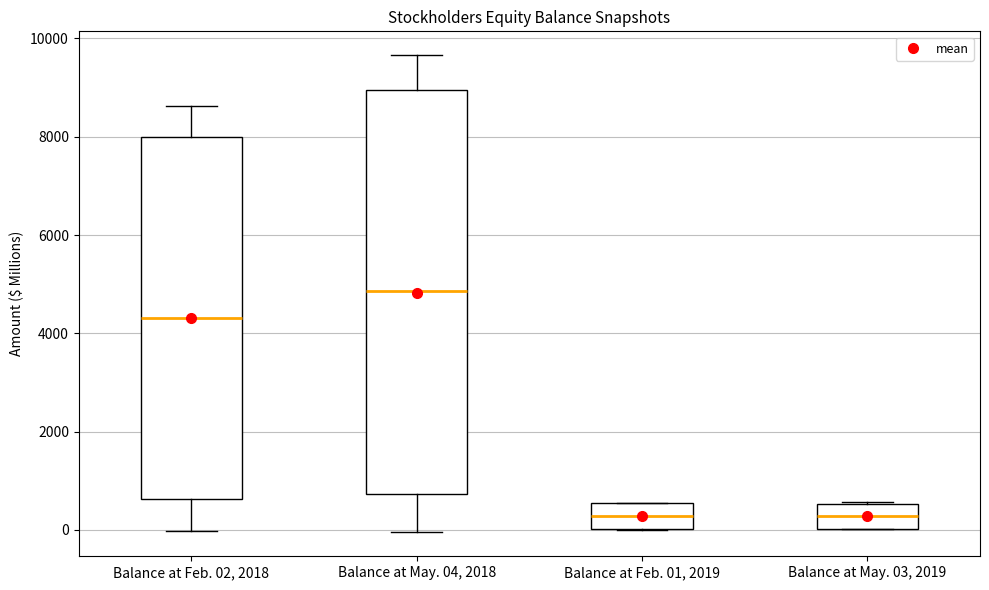

Reading left to right, read every box against the y-axis: the position of its median line, the range the box covers, and the ends of its whiskers. The values are not printed on the chart, so give them approximately, as read against the axis.

Balance at Feb. 02, 2018: median 4400, box 600 to 8000, whiskers 0 to 8600
Balance at May. 04, 2018: median 4800, box 800 to 9000, whiskers 0 to 9600
Balance at Feb. 01, 2019: median 200, box 0 to 600, whiskers 0 to 600
Balance at May. 03, 2019: median 200, box 0 to 600, whiskers 0 to 600